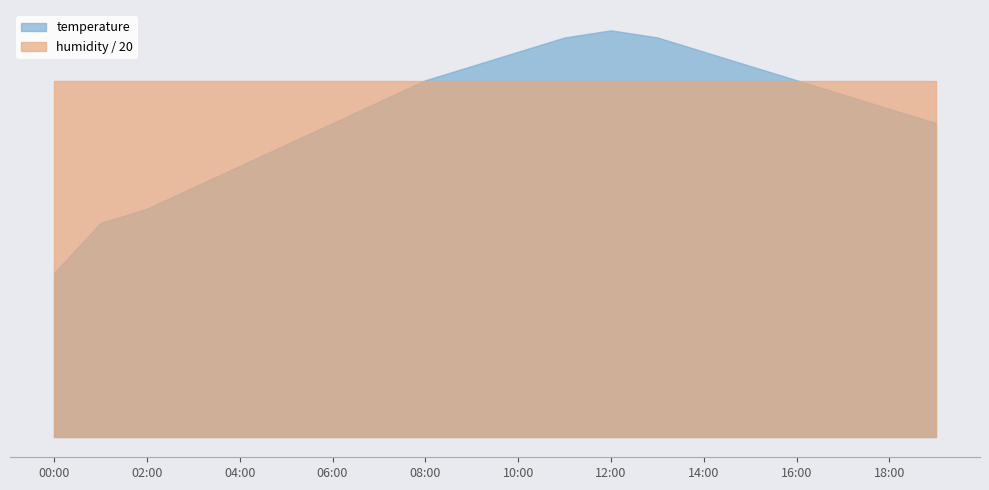

What is the lowest value of the temperature series?

2.3